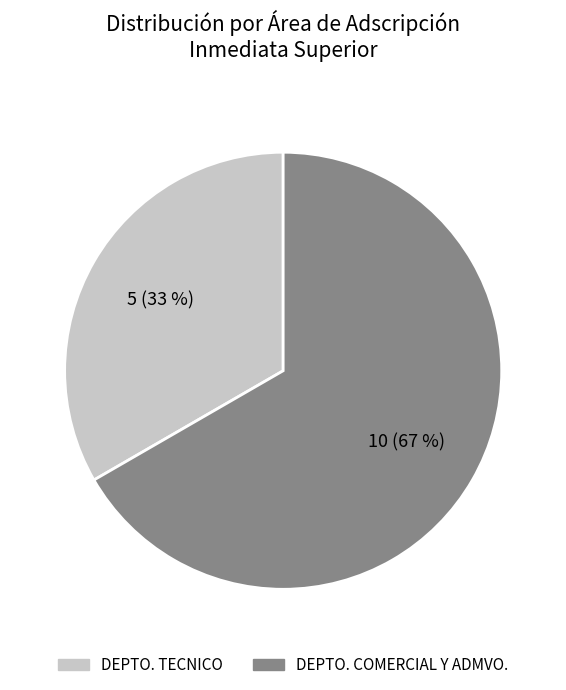

To the nearest percent, what is the average slice percentage?

50%